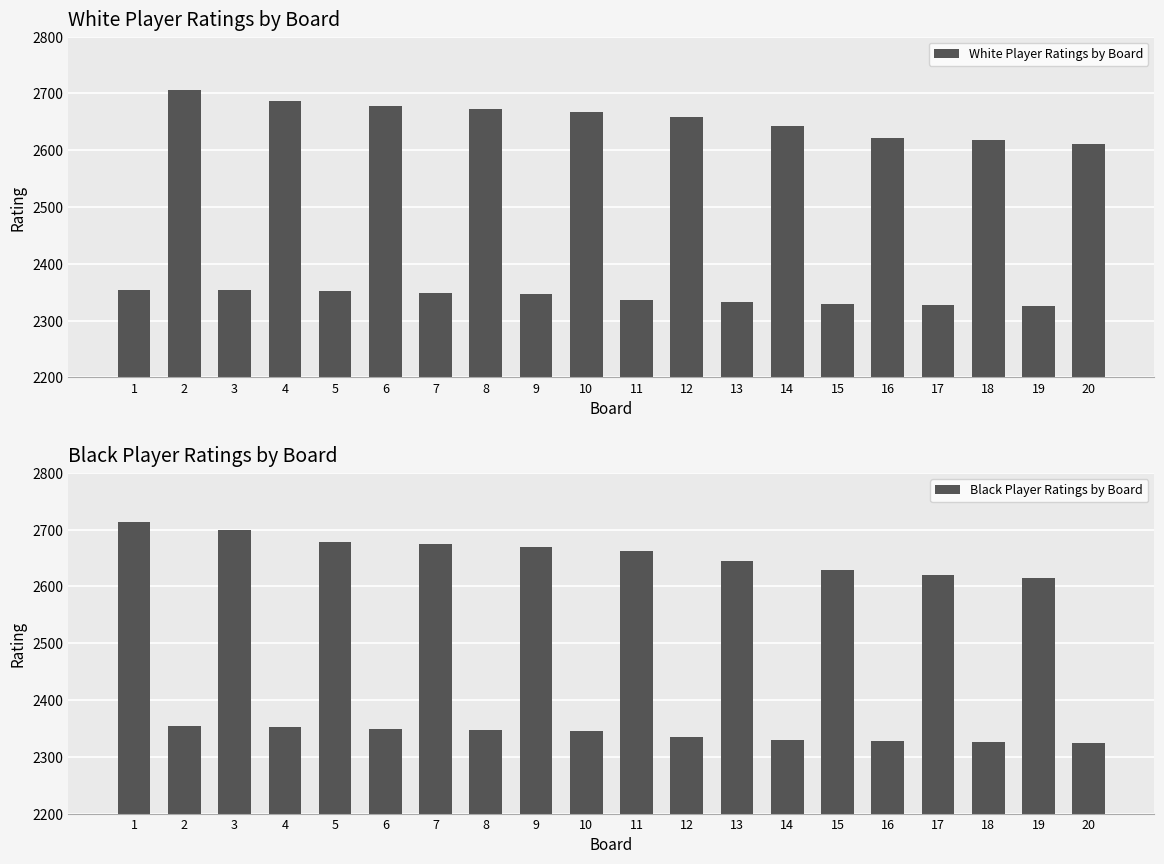

Between 6 and 12, which is larger?

6